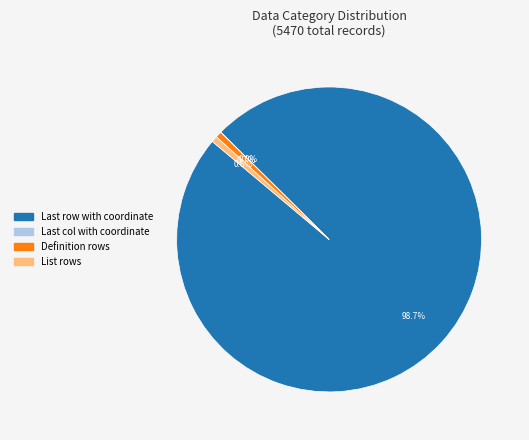

Which category has the biggest portion of the pie?

Last row with coordinate